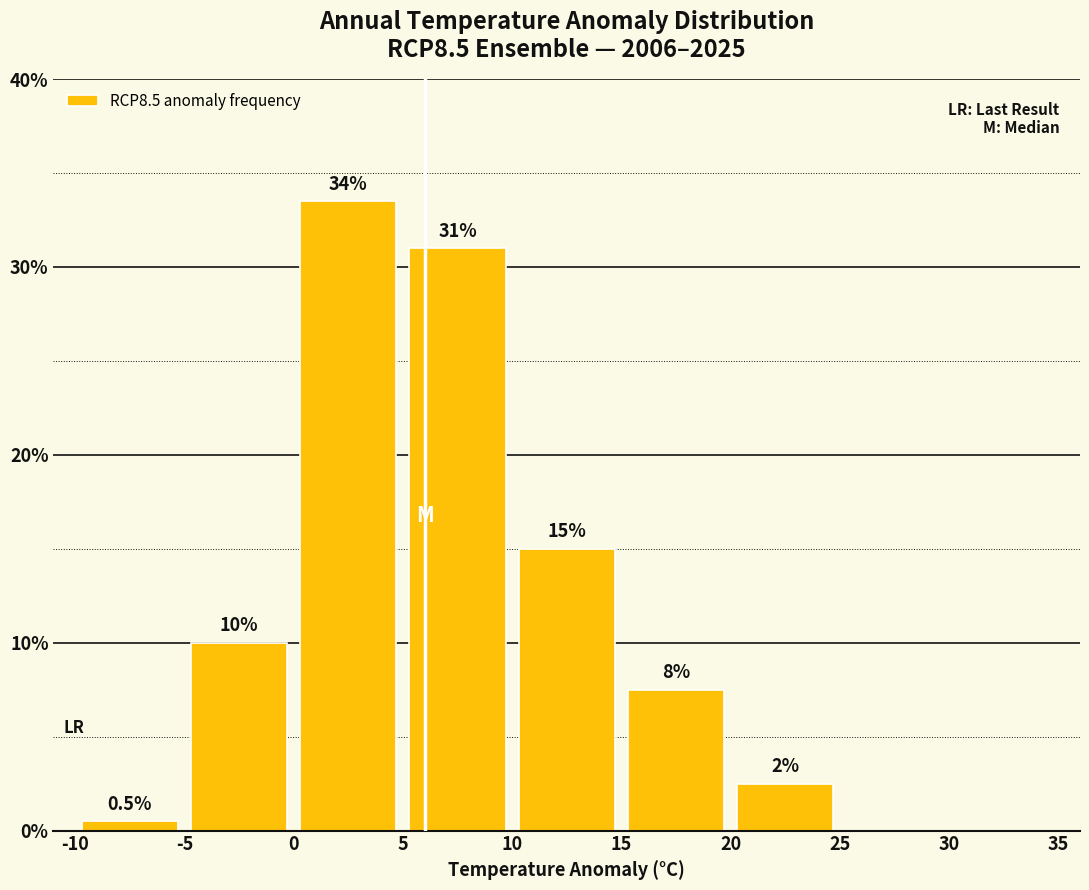

Over which range of the x-axis is the bar tallest?

0 to 5